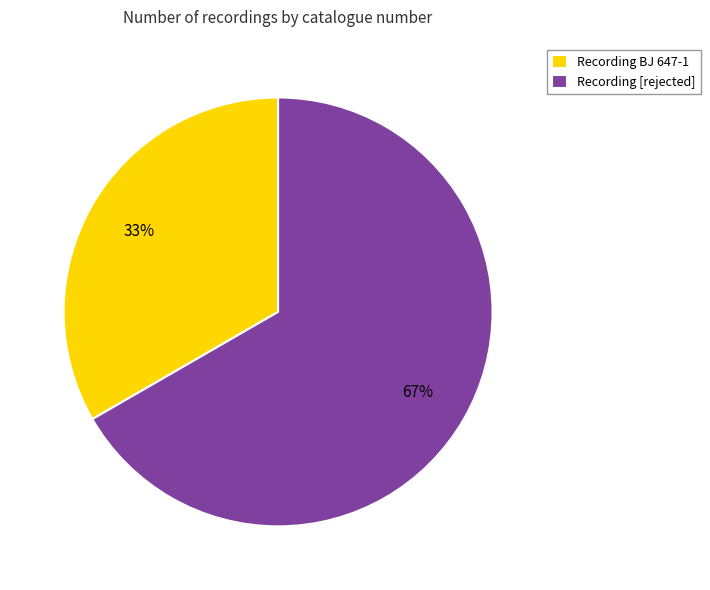

What is the majority slice?

Recording [rejected]